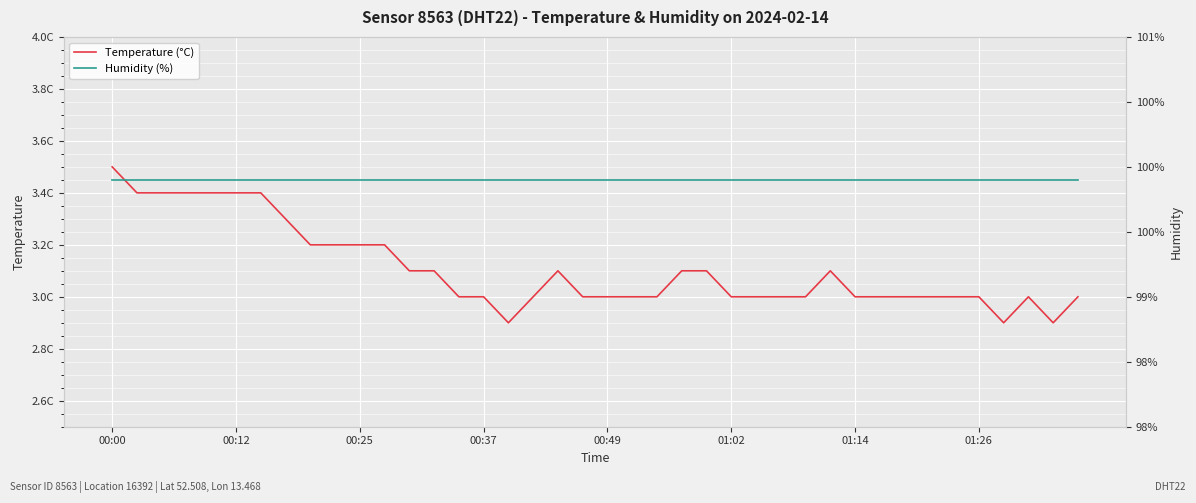

How many lines are shown in the chart?

2